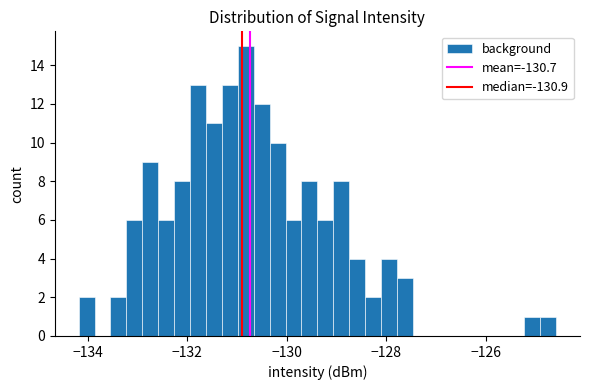

Read against the x-axis, roughly where is the centre of the tallest bar?

-130.8